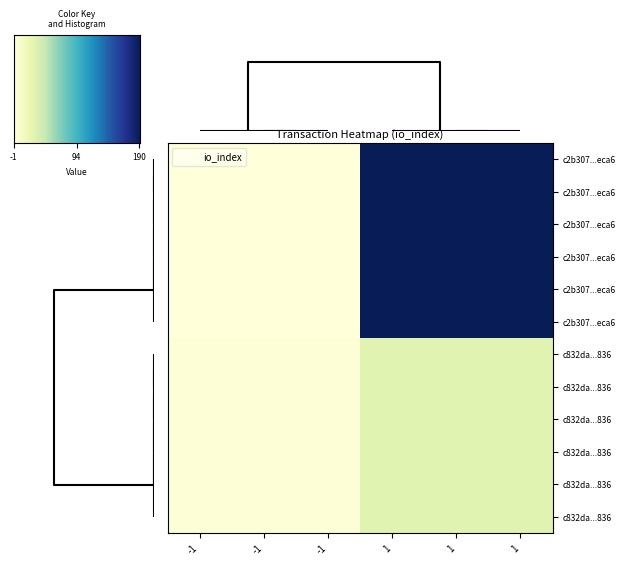

What is the sum of the c2b307424b5ec266d3b840221965ff8cb47eca6 values at 0 and 1?

189